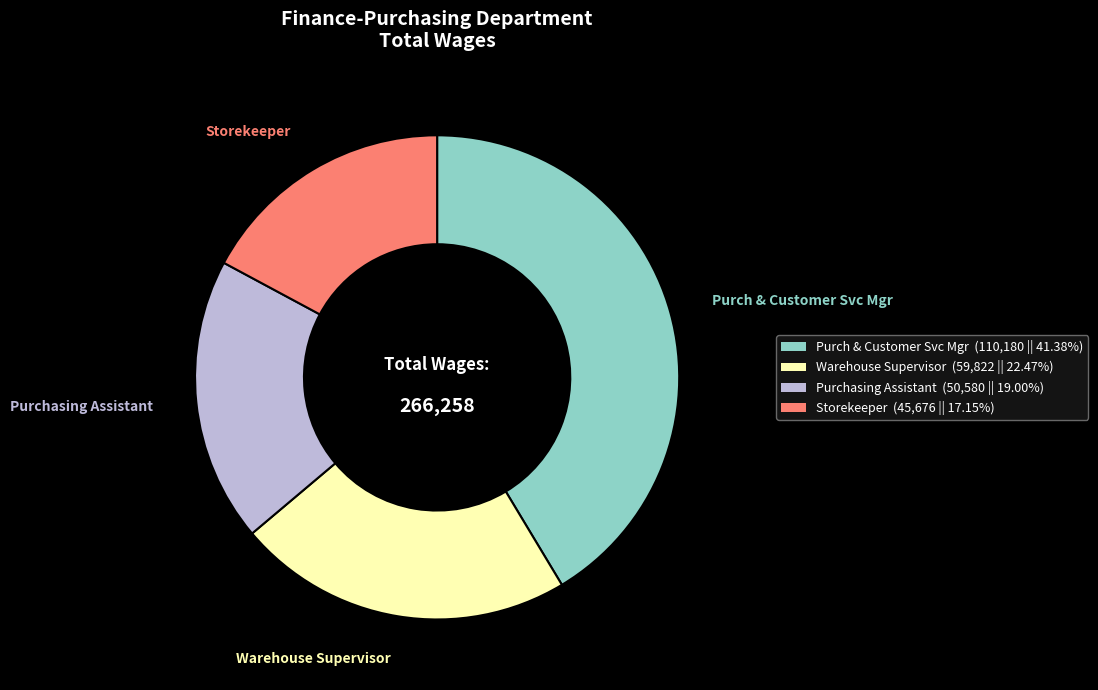

Rank the categories by value from highest to lowest.

Purch & Customer Svc Mgr, Warehouse Supervisor, Purchasing Assistant, Storekeeper